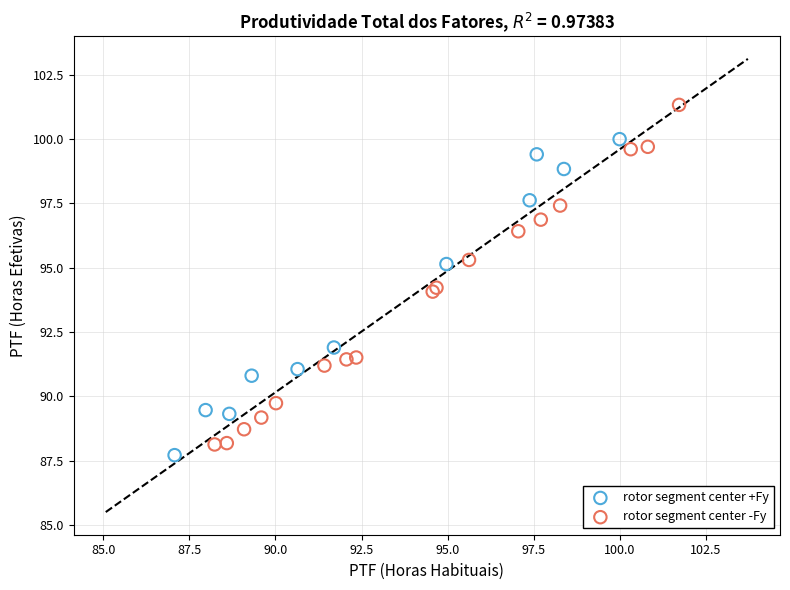

Which series has the largest Y range (max minus min)?

rotor segment center -Fy